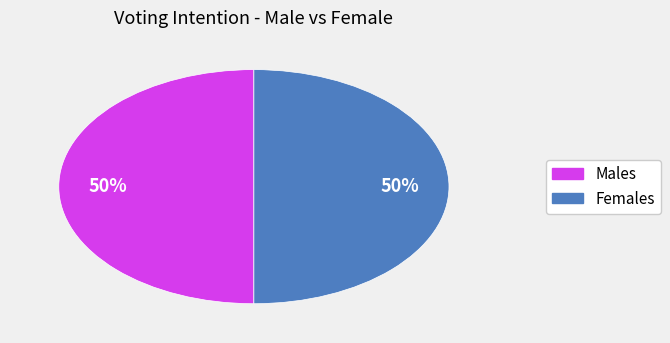

To the nearest percent, what is the average slice percentage?

50%